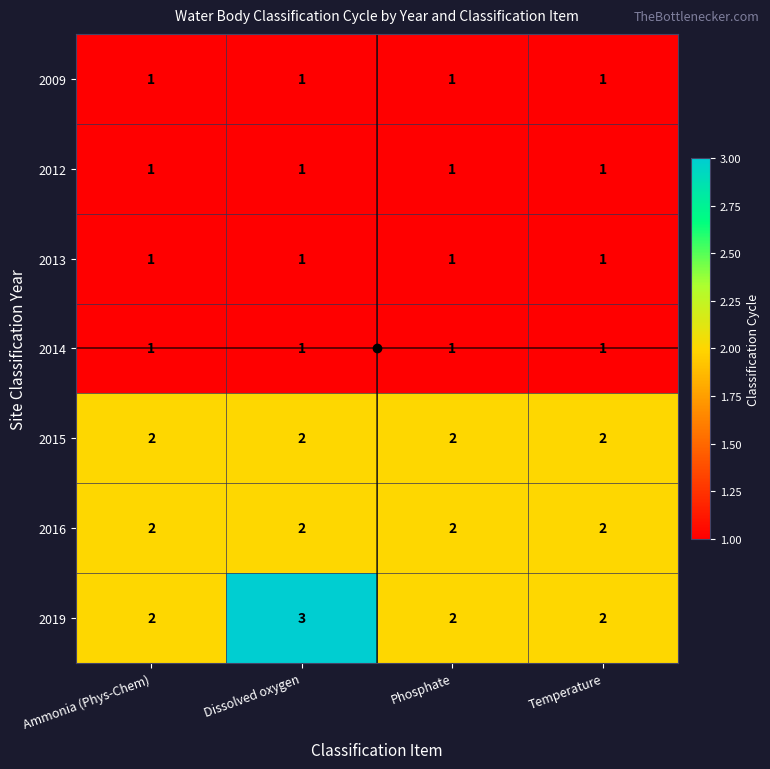

How many data points does each series have?

4